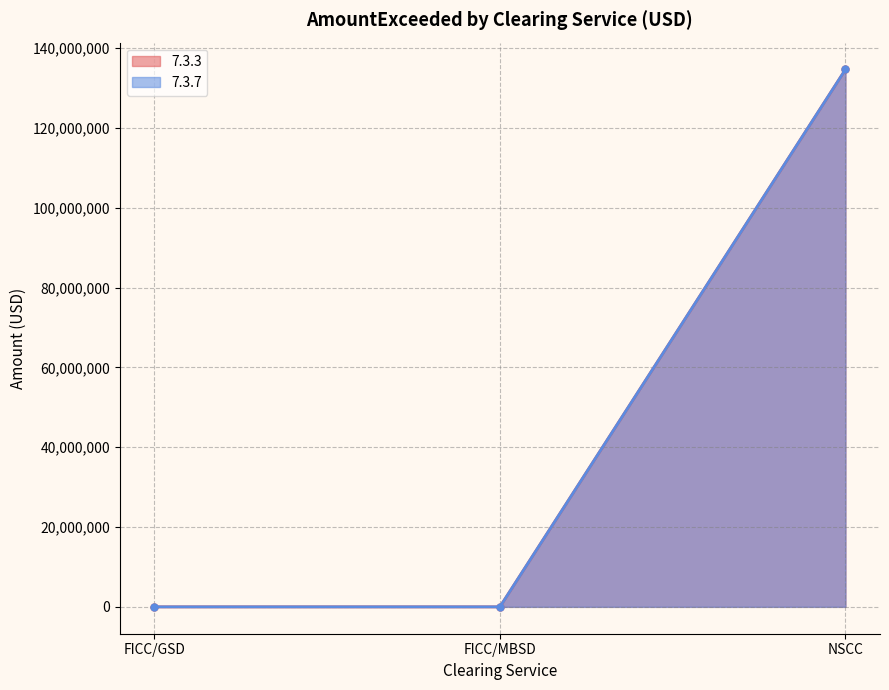

The 7.3.7 series shows 0.0 at FICC/MBSD. True or false?

True